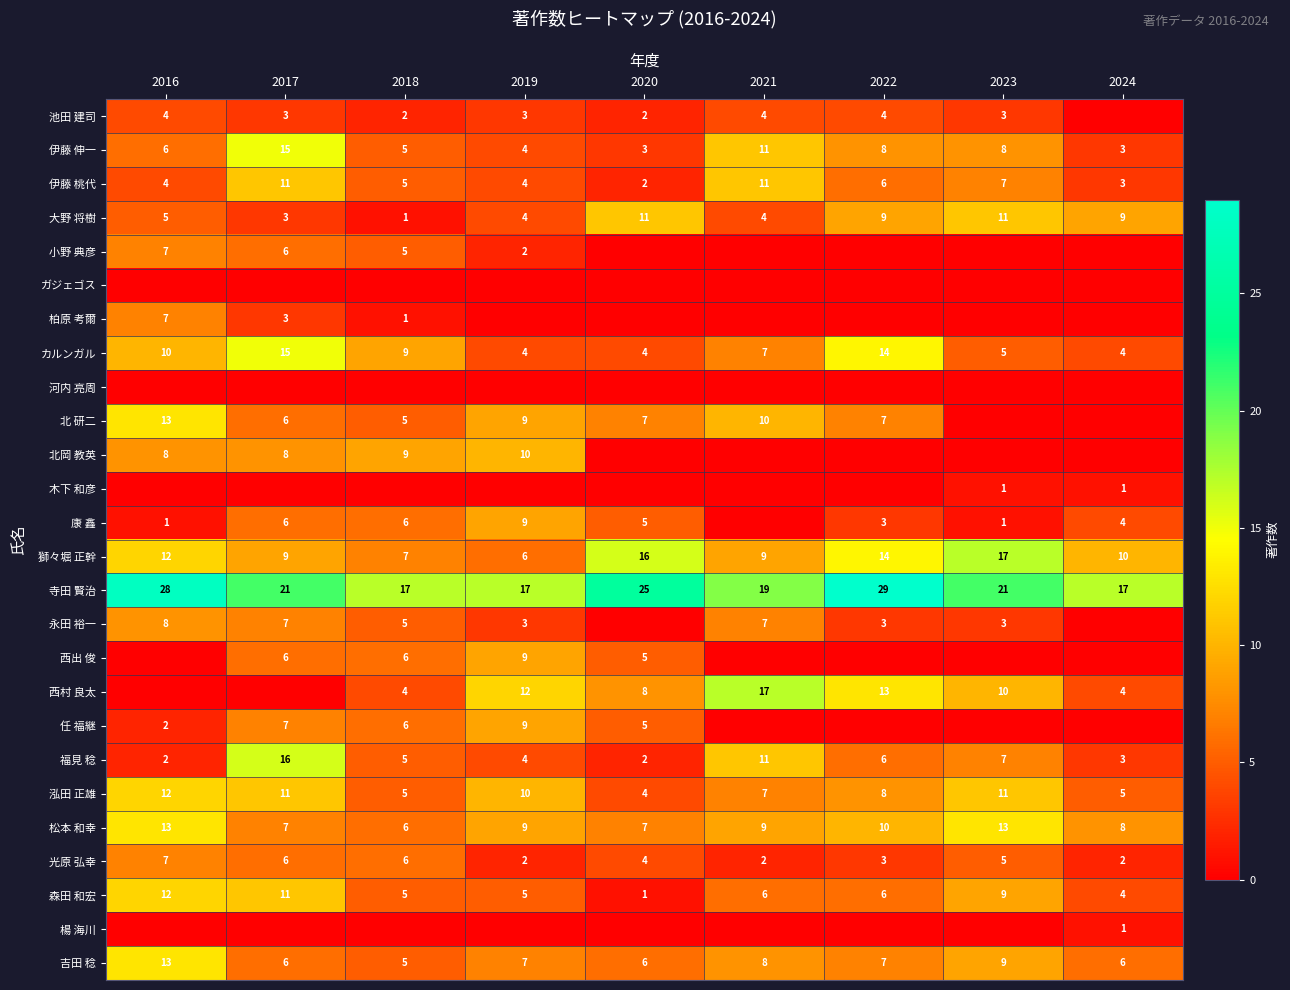

Count the 寺田 賢治 values in the range 17 to 25.

7